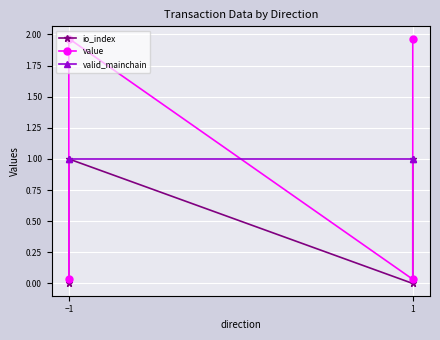

Which series has the largest total across all categories?

value